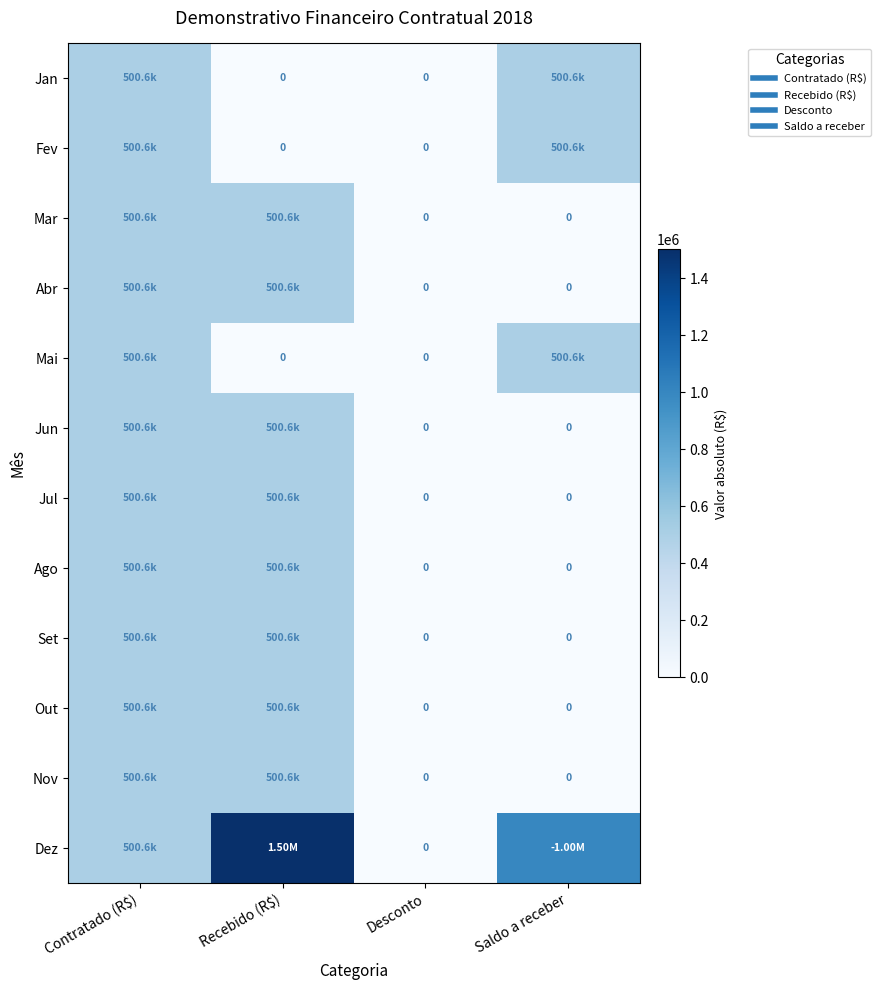

What is the maximum value for Nov?

500648.3